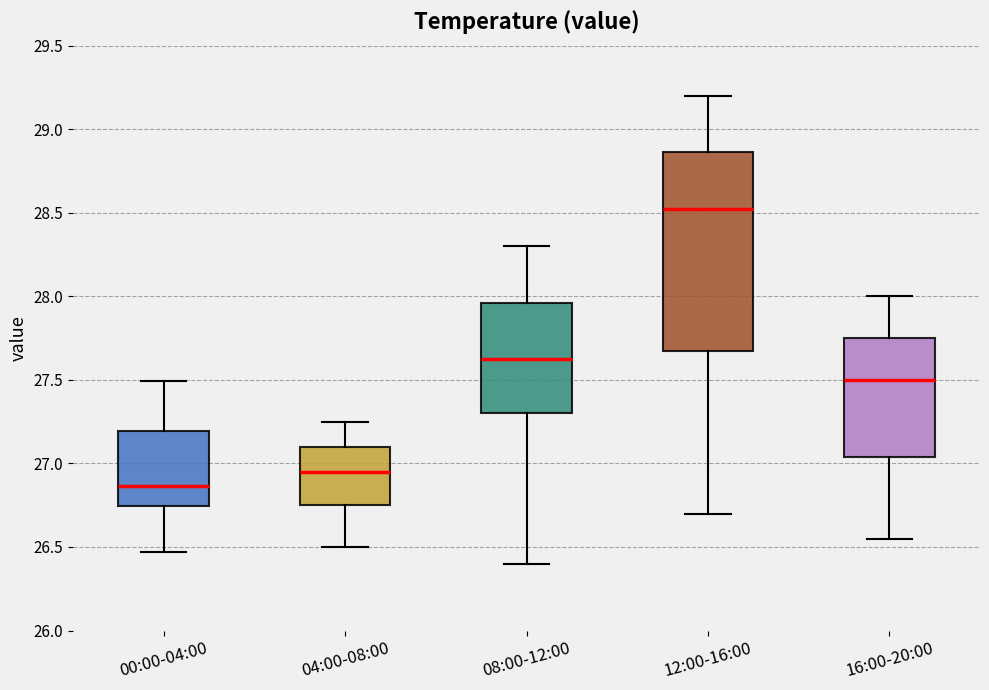

Reading left to right, transcribe this box plot: for each box, give where its median line is, the range the box spans, and where its two whiskers end, as read against the y-axis. The values are not printed on the chart, so give them approximately, as read against the axis.

00:00-04:00: median 26.85, box 26.75 to 27.20, whiskers 26.45 to 27.50
04:00-08:00: median 26.95, box 26.75 to 27.10, whiskers 26.50 to 27.25
08:00-12:00: median 27.65, box 27.30 to 27.95, whiskers 26.40 to 28.30
12:00-16:00: median 28.55, box 27.70 to 28.85, whiskers 26.70 to 29.20
16:00-20:00: median 27.50, box 27.05 to 27.75, whiskers 26.55 to 28.00